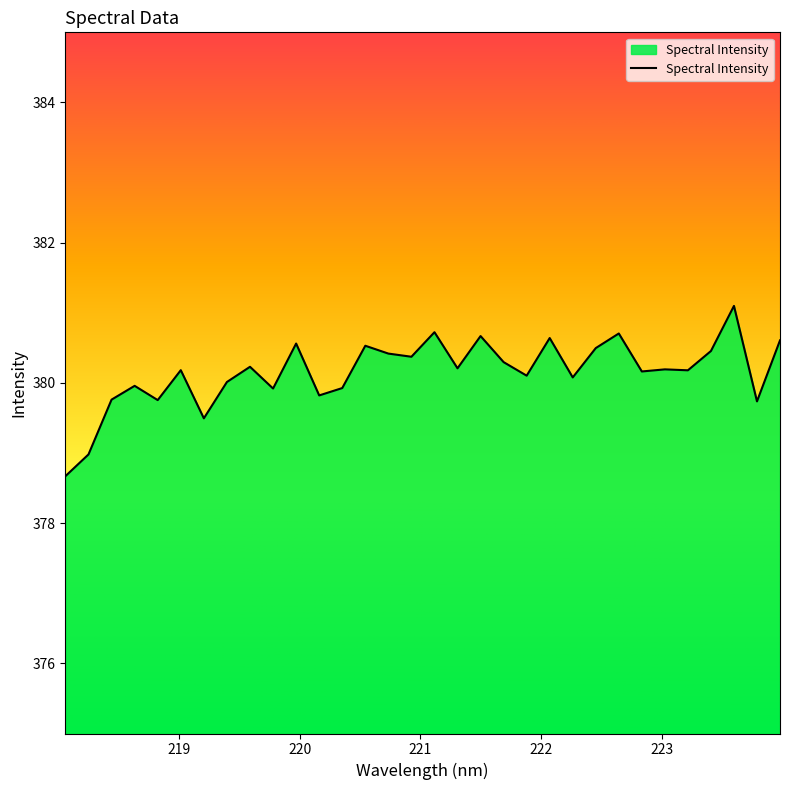

What is the difference between the maximum and minimum values?

2.4